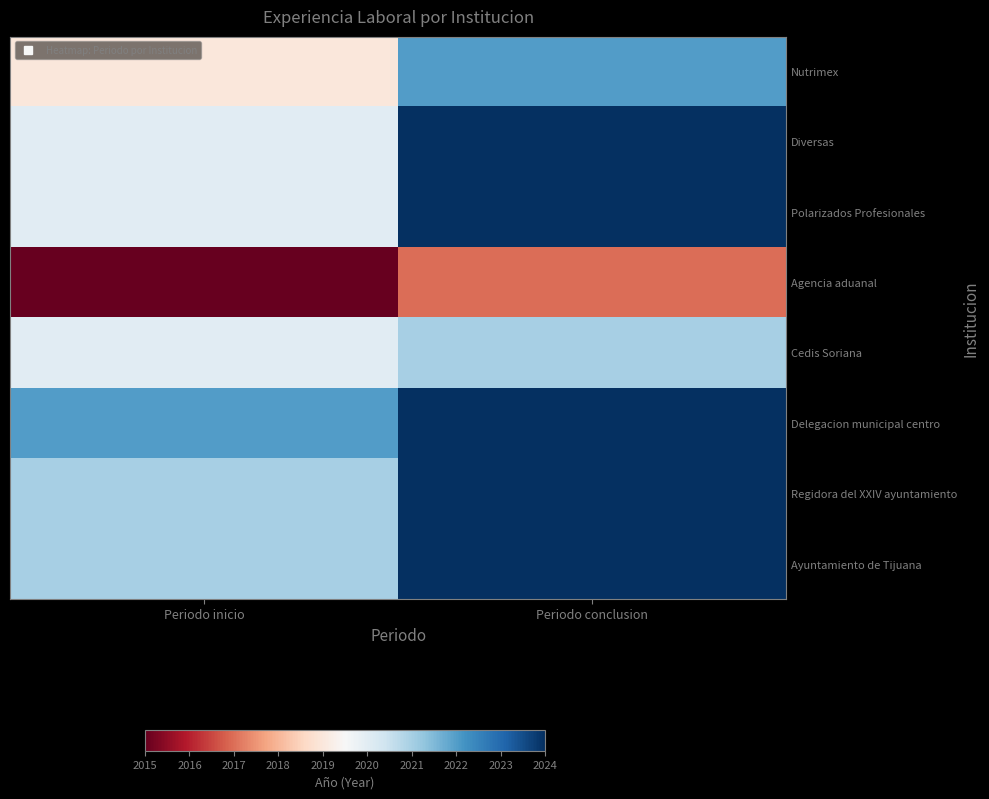

Between Periodo inicio and Periodo conclusion, which series saw the biggest shift?

Diversas